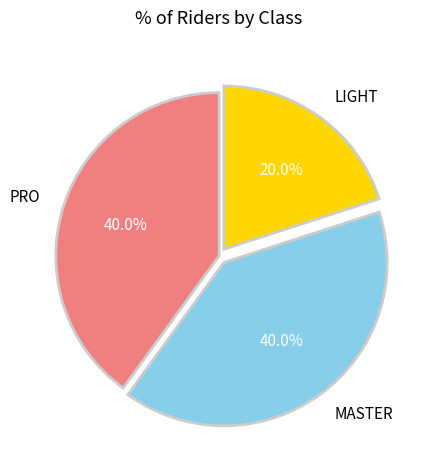

How many slices are in this pie chart?

3